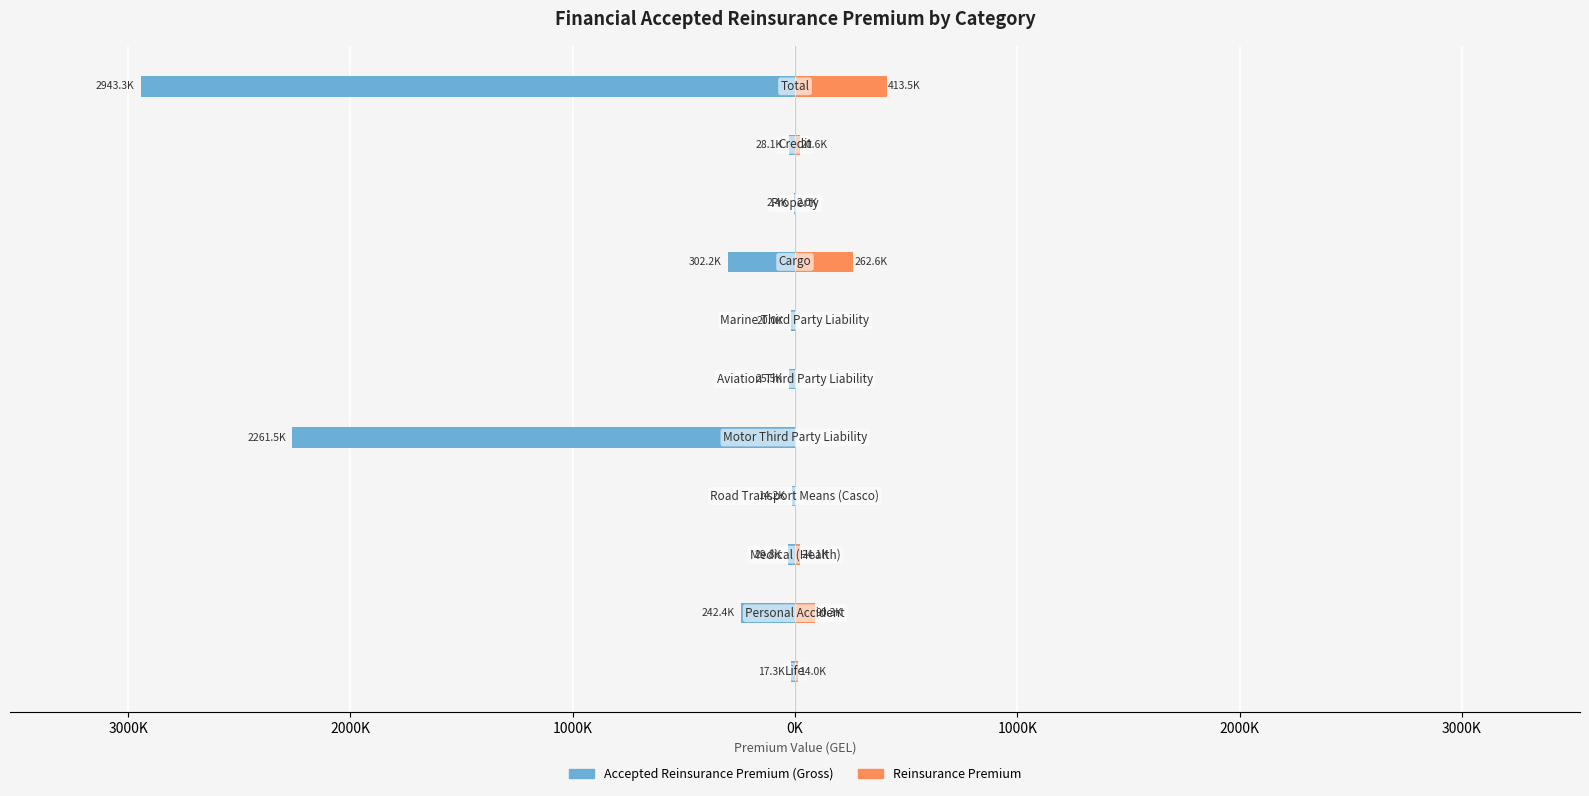

Reading left to right, what are all the values shown in this chart?

Accepted Reinsurance Premium (Gross): -17283.7	-242363.3	-29792.6	-14177.0	-2261522.9	-25493.0	-20000.0	-302165.4	-2361.6	-28137.0	-2943296.4
Reinsurance Premium: 13964.4	90258.1	24132.3	0.0	0.0	0.0	0.0	262556.6	2013.5	20591.1	413516.0